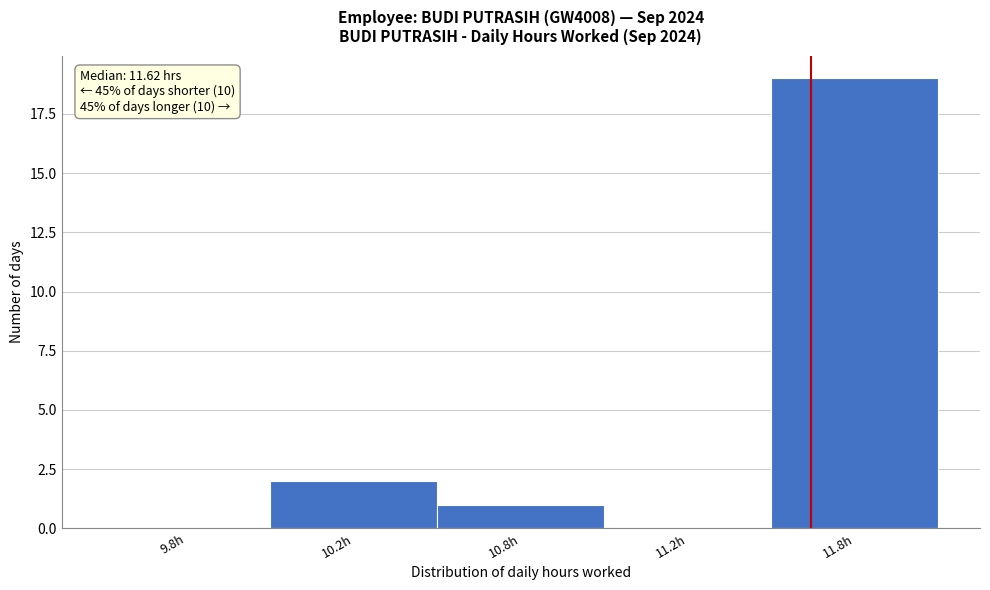

Reading left to right, transcribe all the data shown in this chart.

9.8h=0	10.2h=2	10.8h=1	11.2h=0	11.8h=19